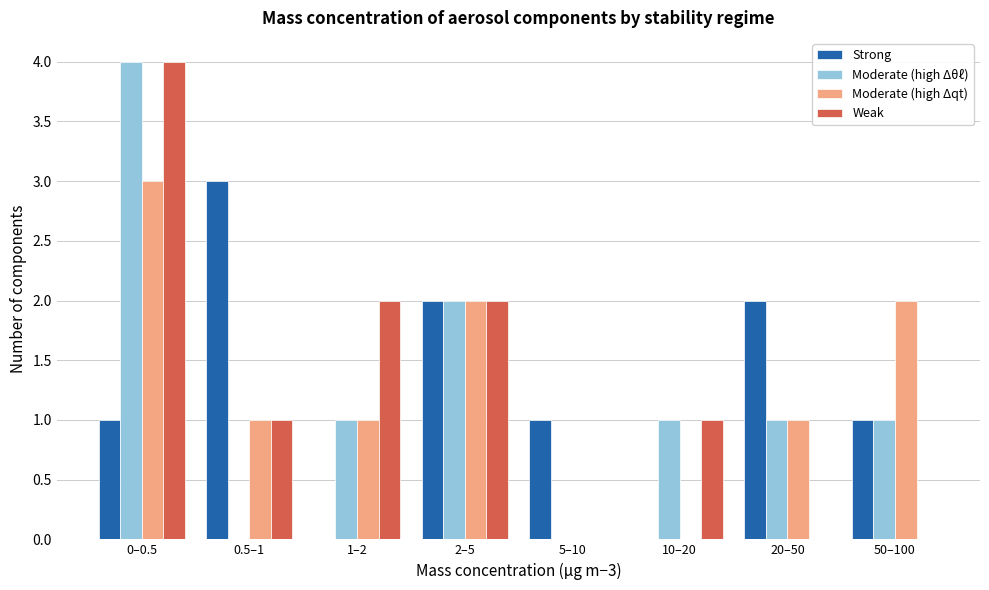

What is the sum of all Moderate (high Δqt) values?

10